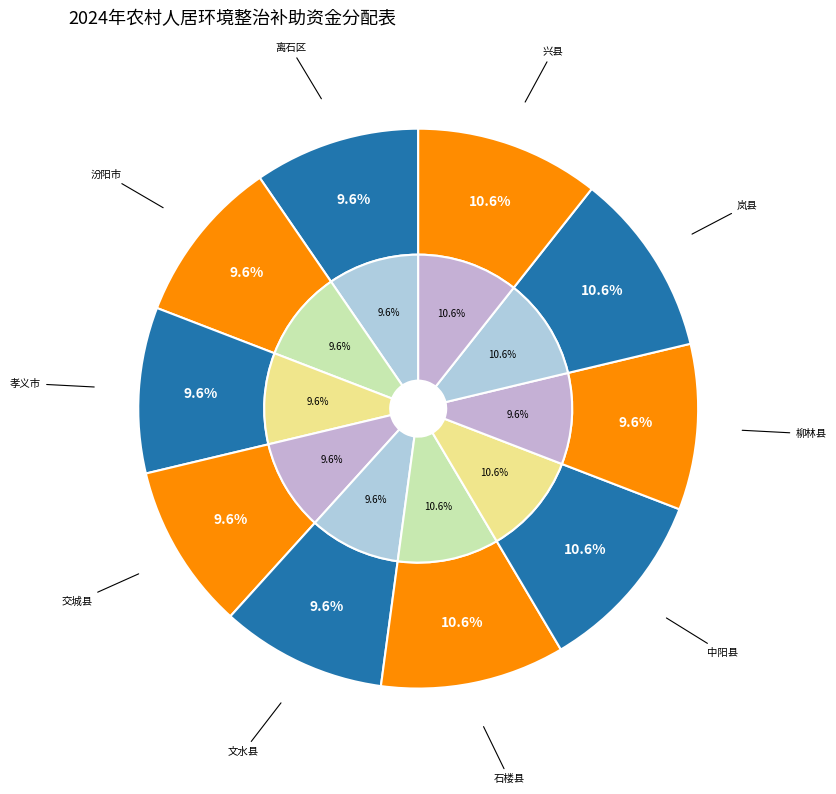

What is the largest slice in the pie chart?

石楼县